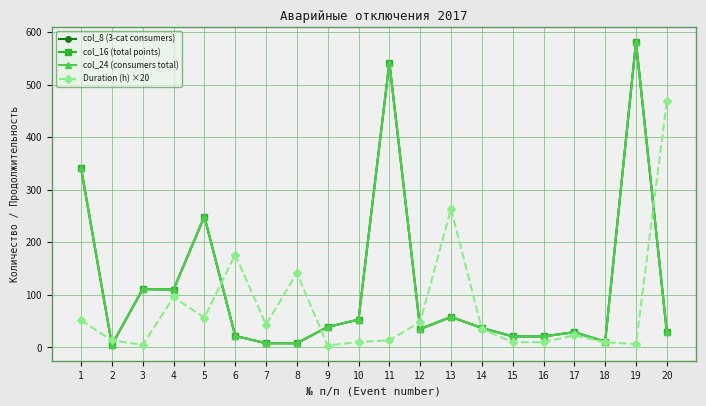

What is the difference between the second highest and minimum values in the col_16 (total points) series?

537.0